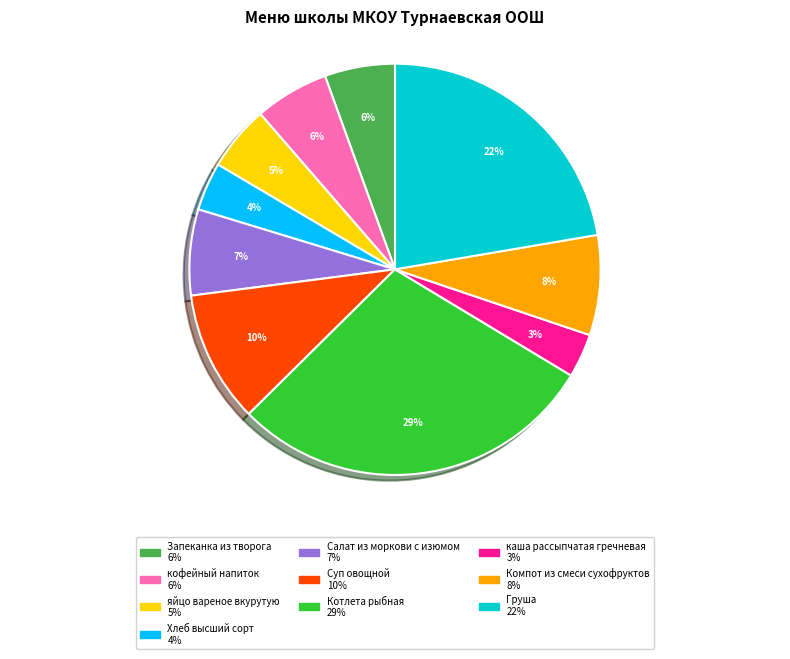

What is the largest slice in the pie chart?

Котлета рыбная